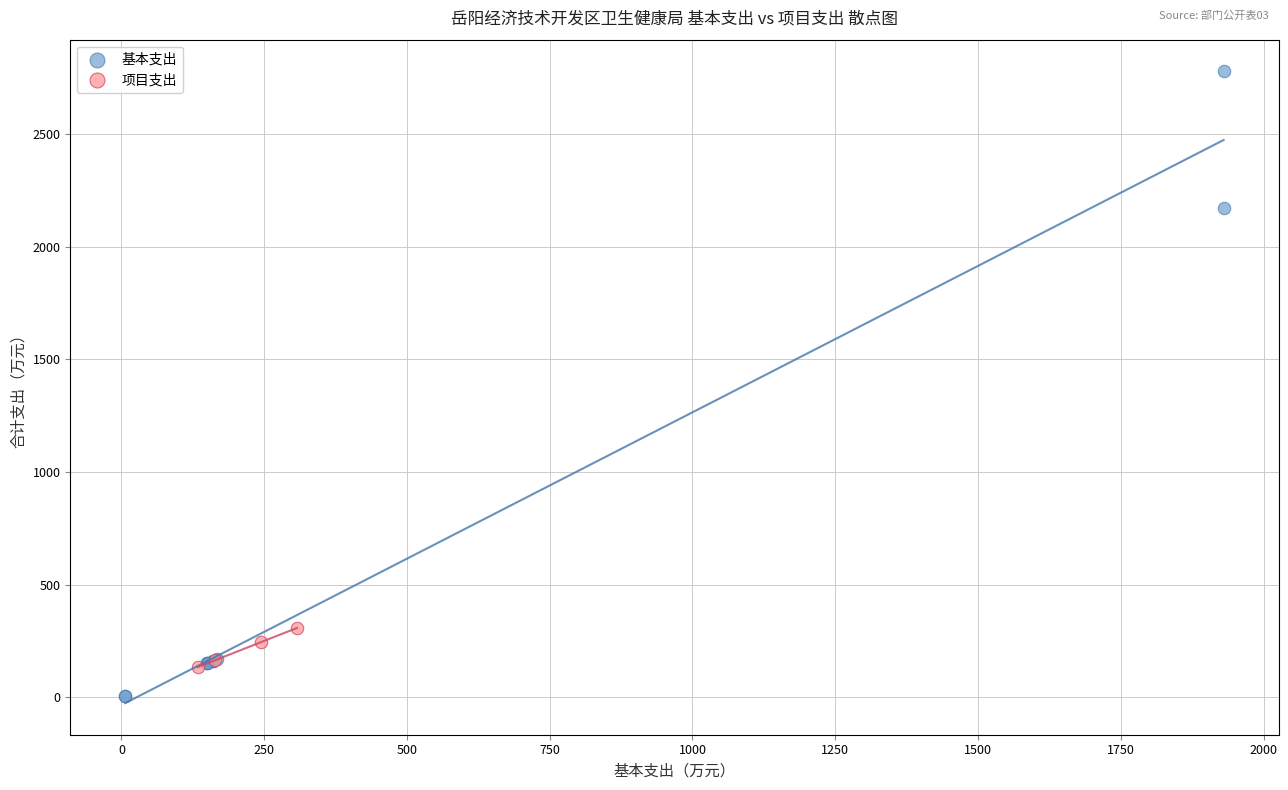

Which series reaches the maximum Y coordinate?

基本支出